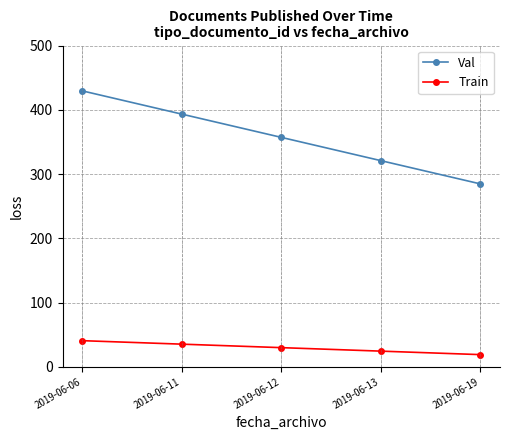

Which label corresponds to the largest value in the chart?

2019-06-06